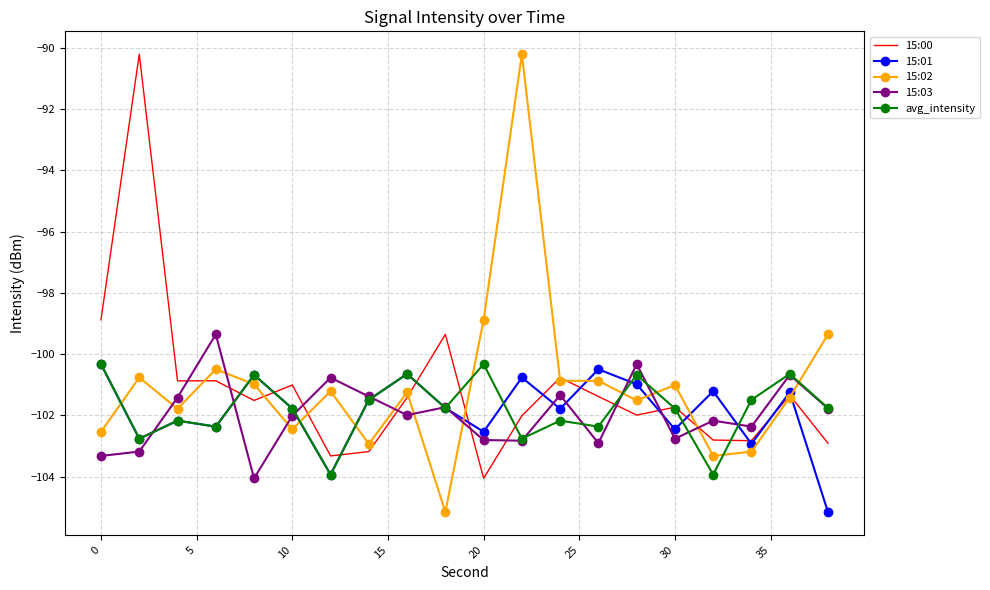

What is the maximum value for 15:02?

-90.2